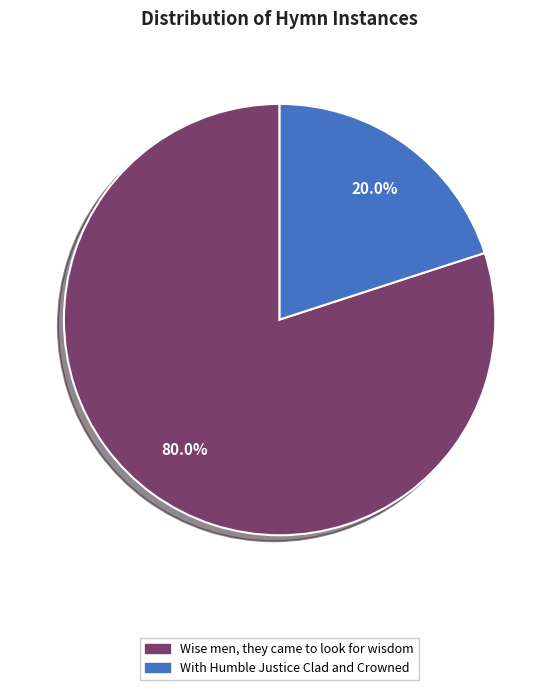

Rank the categories by value from lowest to highest.

With Humble Justice Clad and Crowned, Wise men, they came to look for wisdom